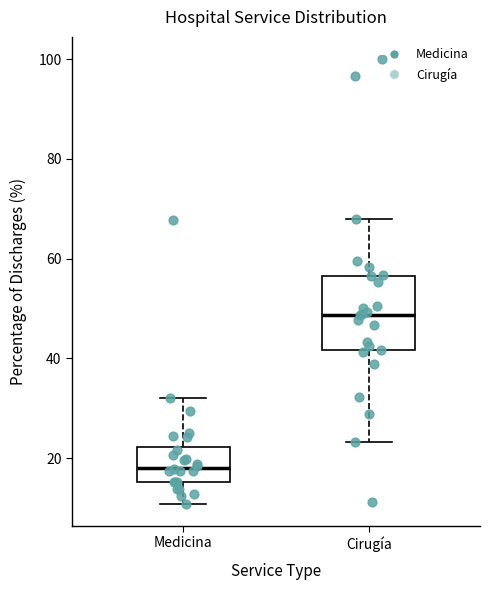

Which box is the tallest, from its lower edge to its upper edge?

Cirugía